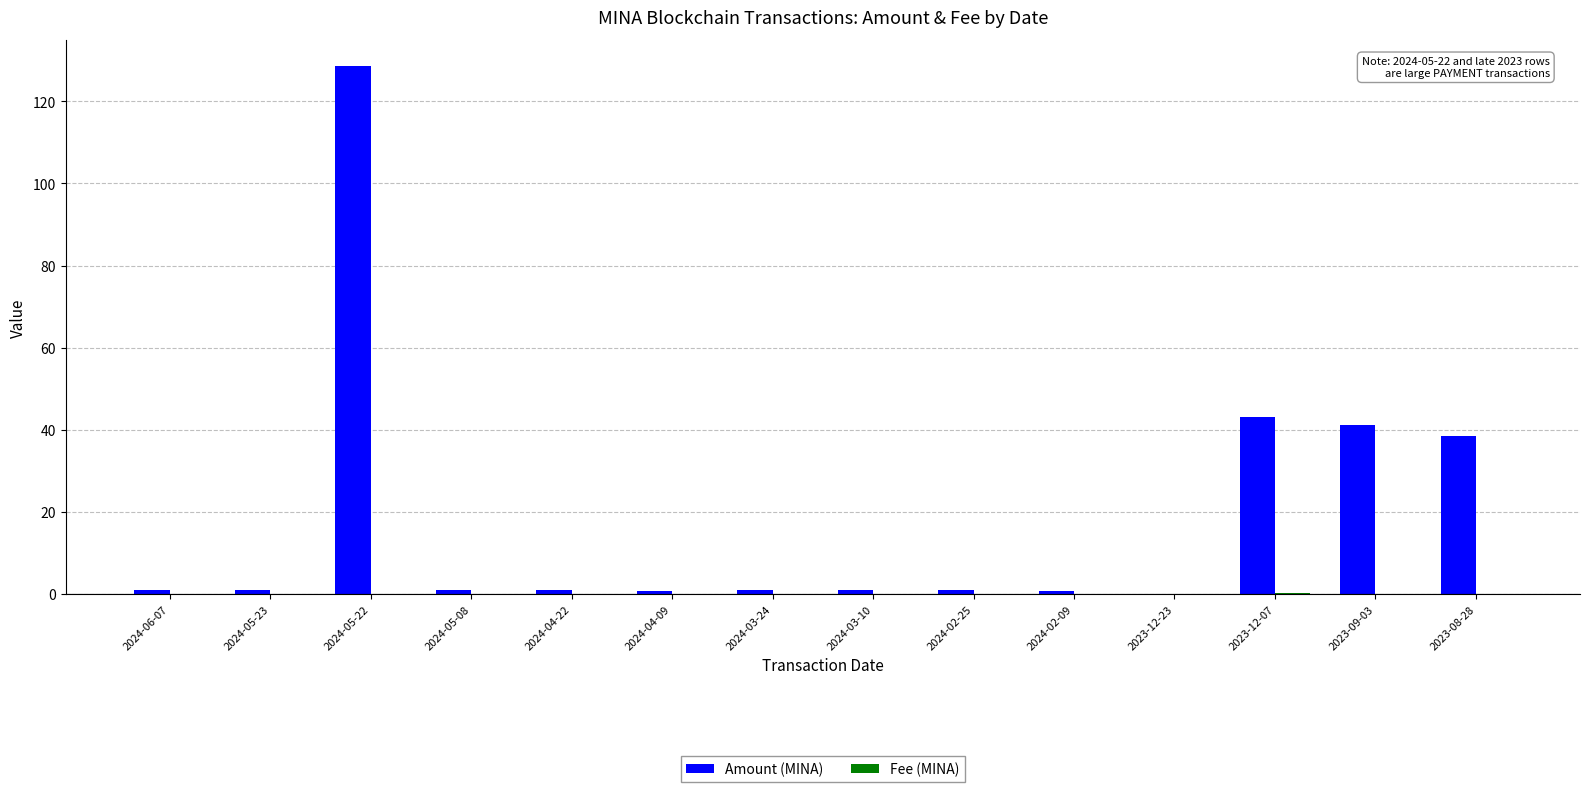

How many groups of bars are there?

14